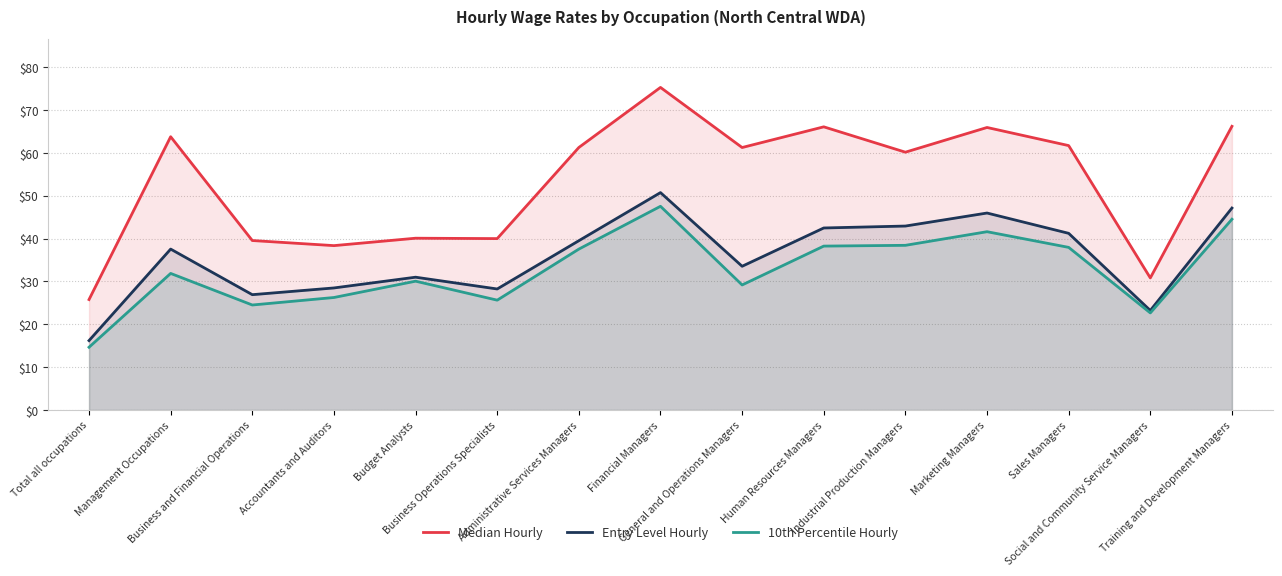

Between Industrial Production Managers and Management Occupations, which is larger?

Management Occupations